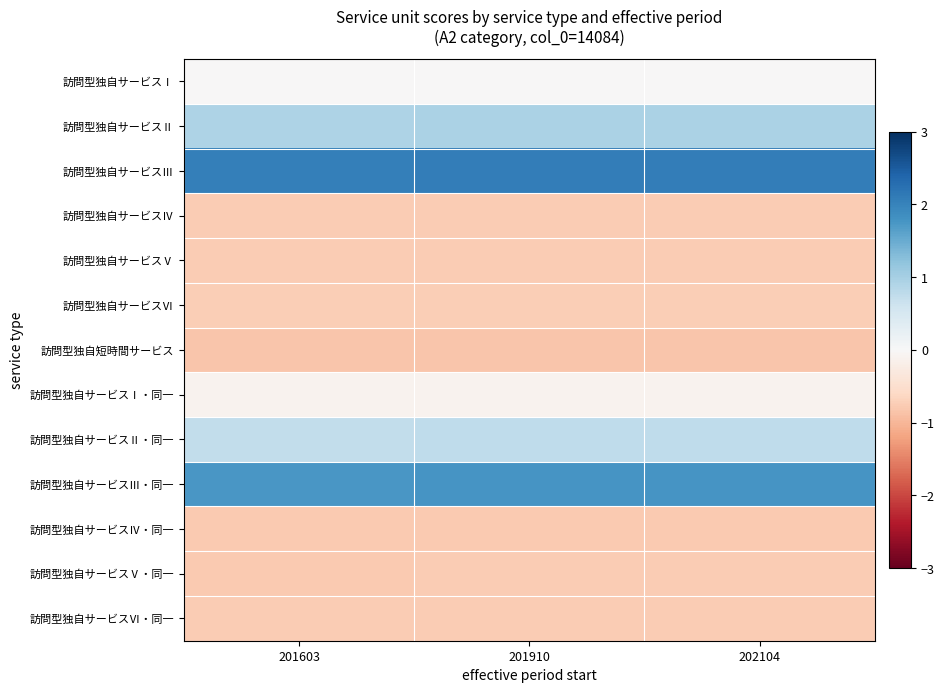

Which series has the largest range (max minus min)?

訪問型独自サービスⅢ